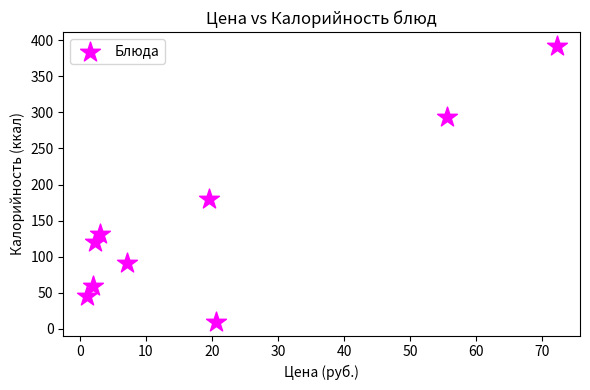

What is the range of Y values (max minus min)?

382